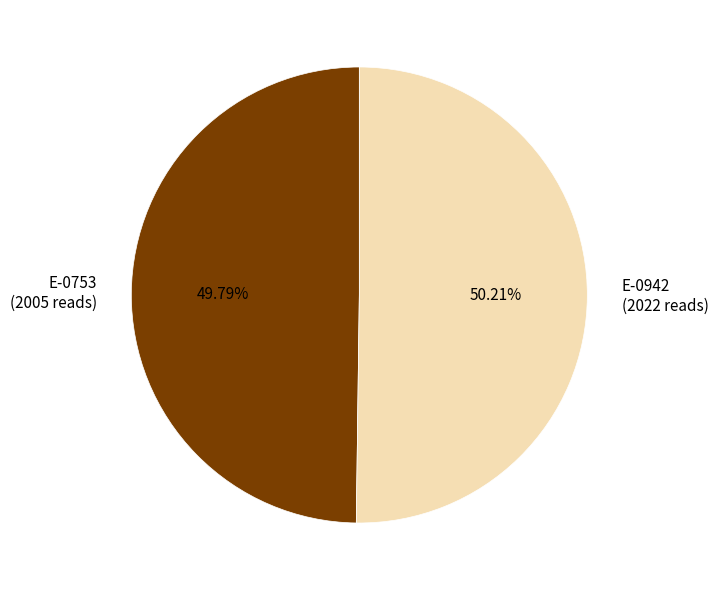

What is the ratio of the value at E-0753 (2005 reads) to the value at E-0942 (2022 reads)?

1.0